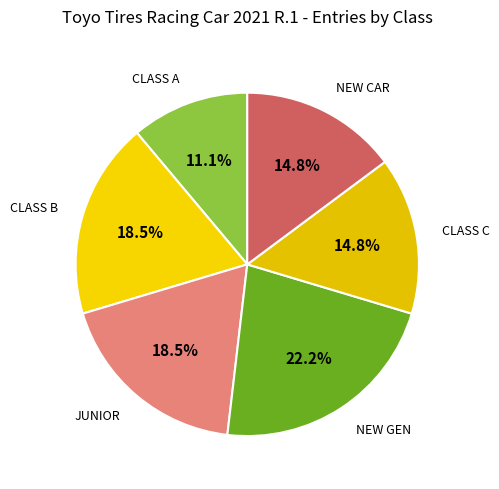

To the nearest percent, what percentage of the pie is NEW GEN?

22%